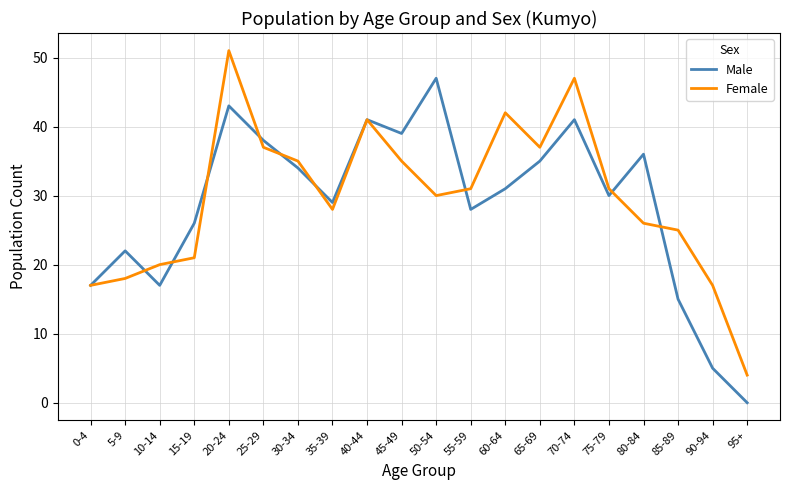

What position from the left is 25-29?

6